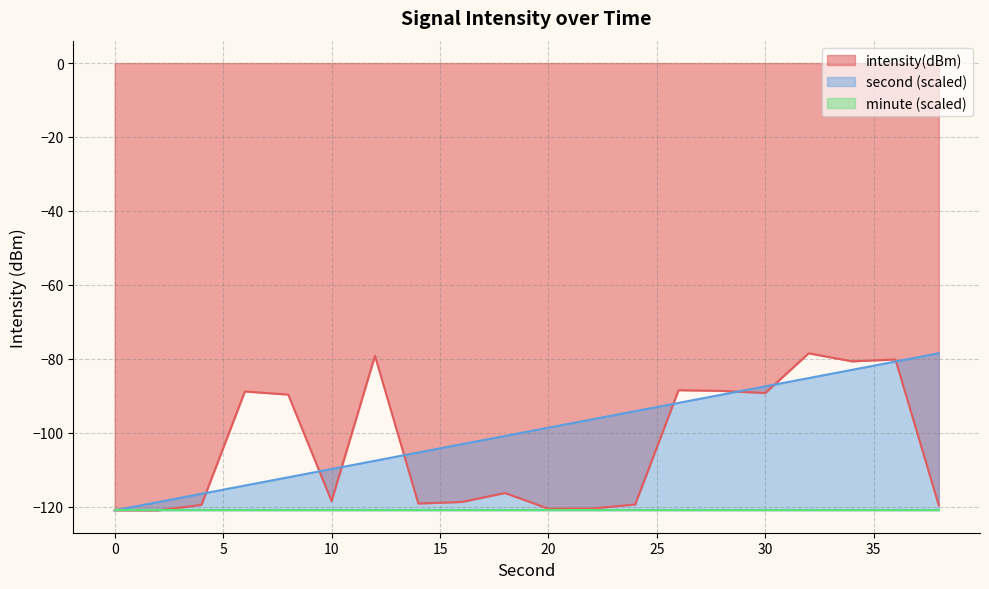

What is the difference between the second values at 34 and 8?

29.1